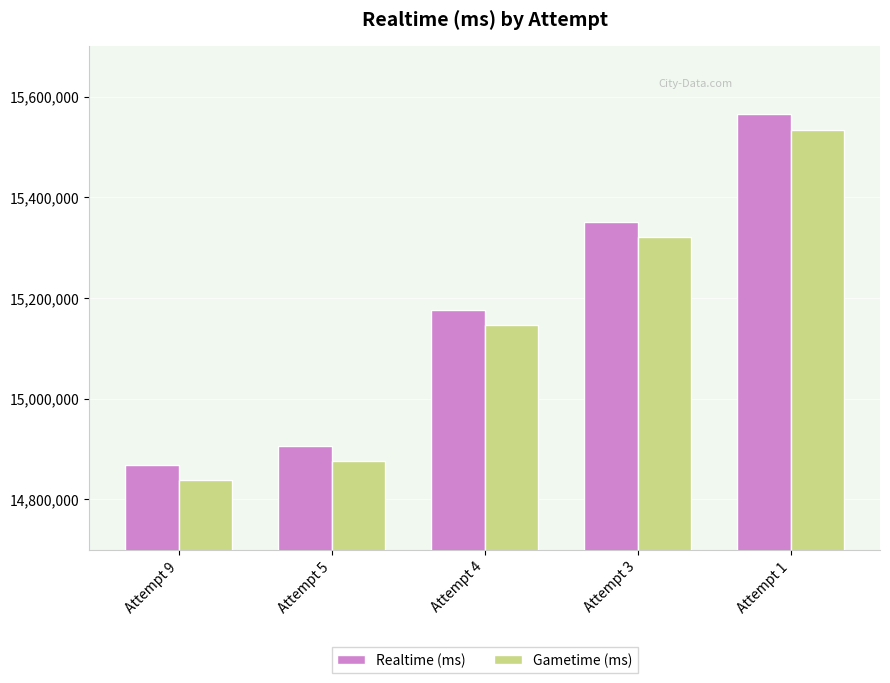

Is it true that Realtime (ms) equals 8265899.0 at Attempt 4?

False